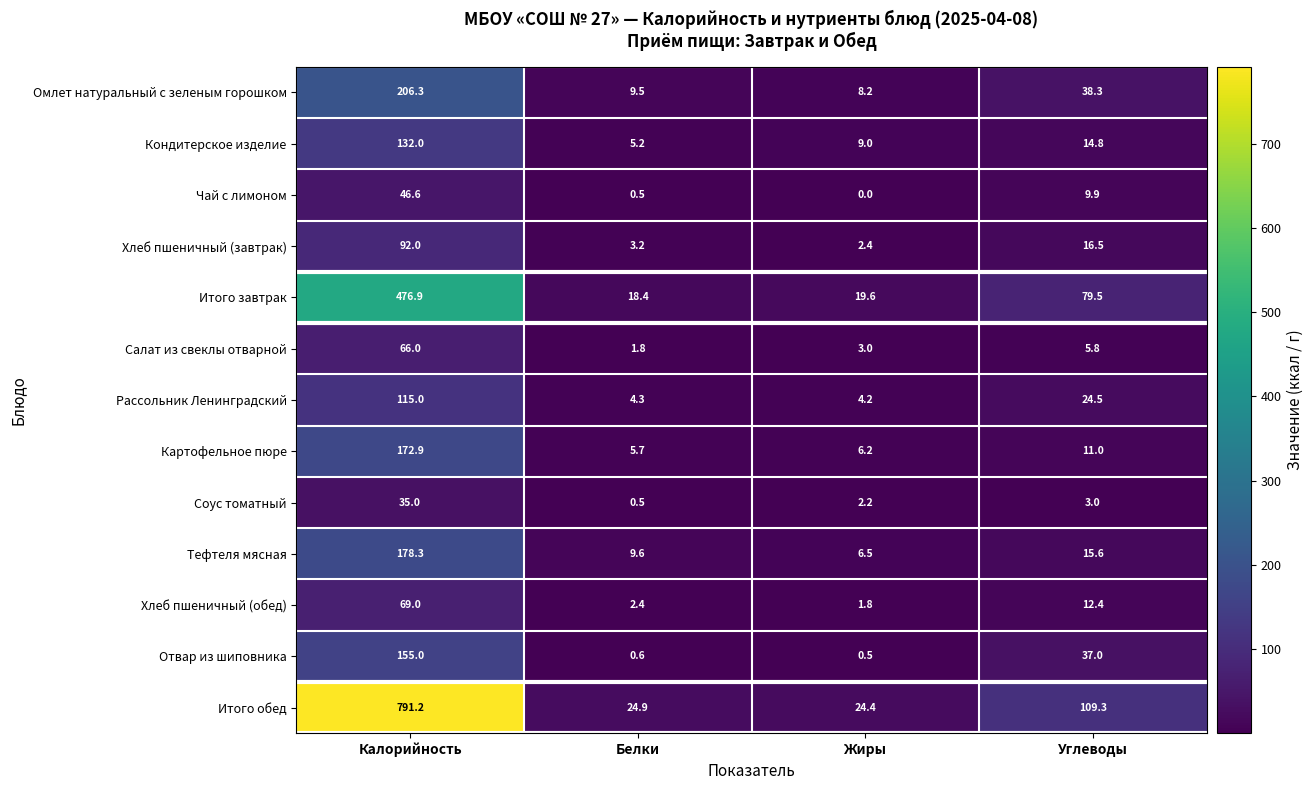

List the series in order of their peak value, highest first.

Итого обед, Итого завтрак, Омлет натуральный с зеленым горошком, Тефтеля мясная, Картофельное пюре, Отвар из шиповника, Кондитерское изделие, Рассольник Ленинградский, Хлеб пшеничный (завтрак), Хлеб пшеничный (обед), Салат из свеклы отварной, Чай с лимоном, Соус томатный